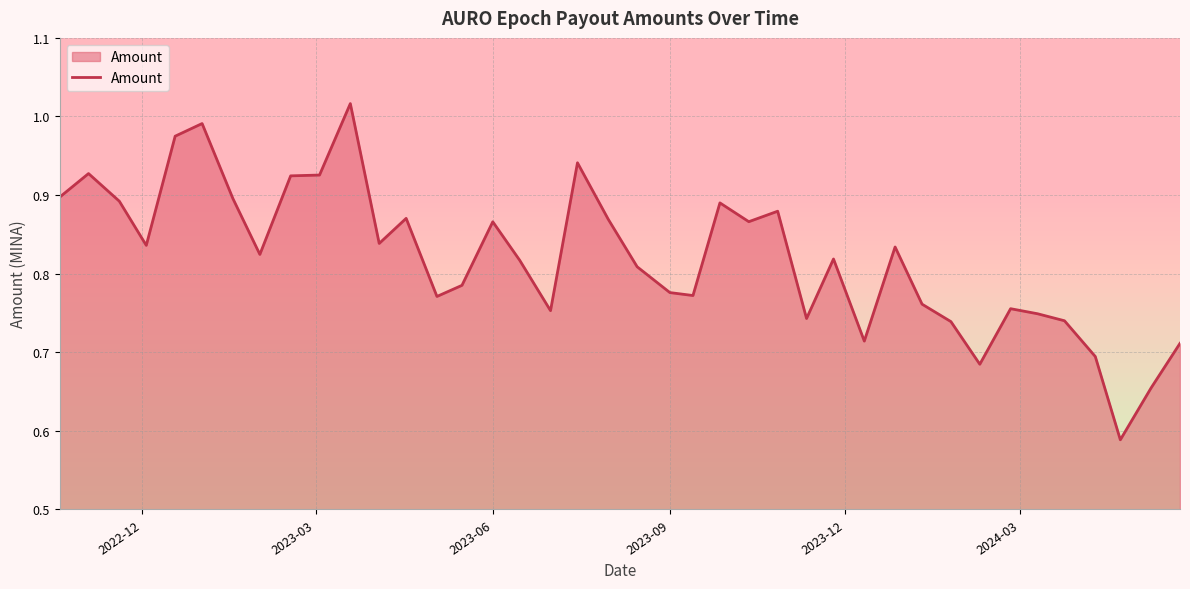

Is this an area chart (filled region under the line)?

Yes